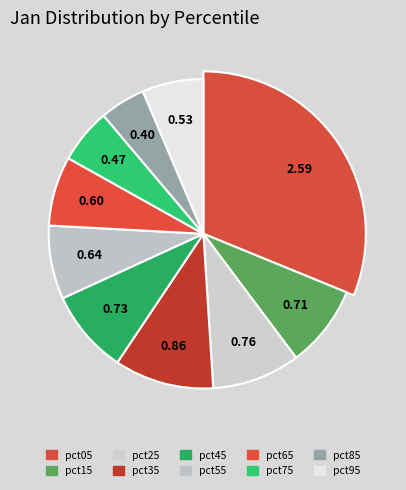

What percentage is the pct35 slice, to the nearest percent?

10%